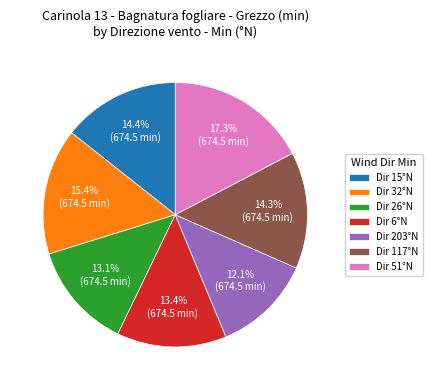

Which category has the biggest portion of the pie?

Dir 51°N